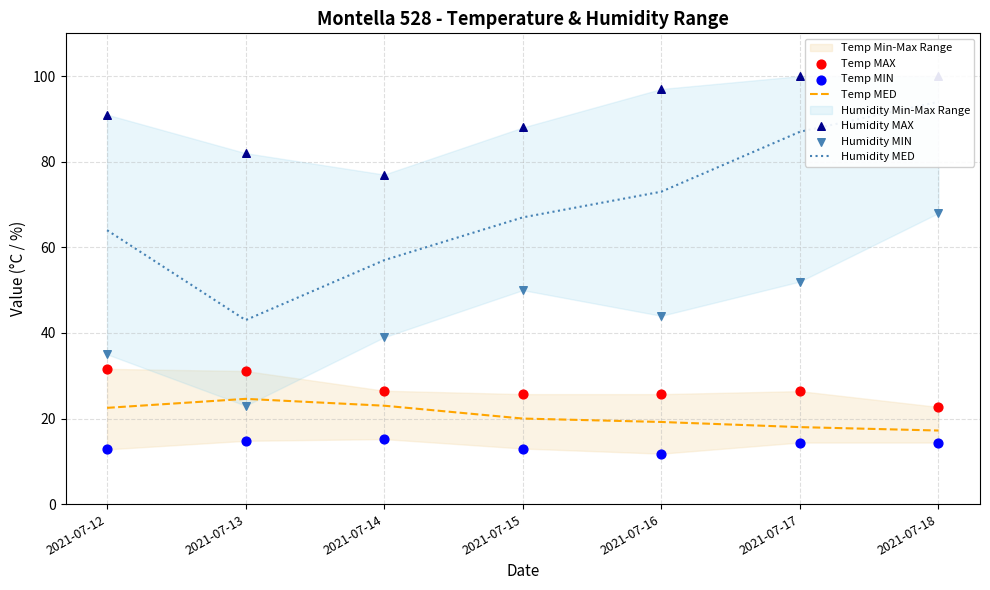

Which series has the largest total across all categories?

Humidity MAX